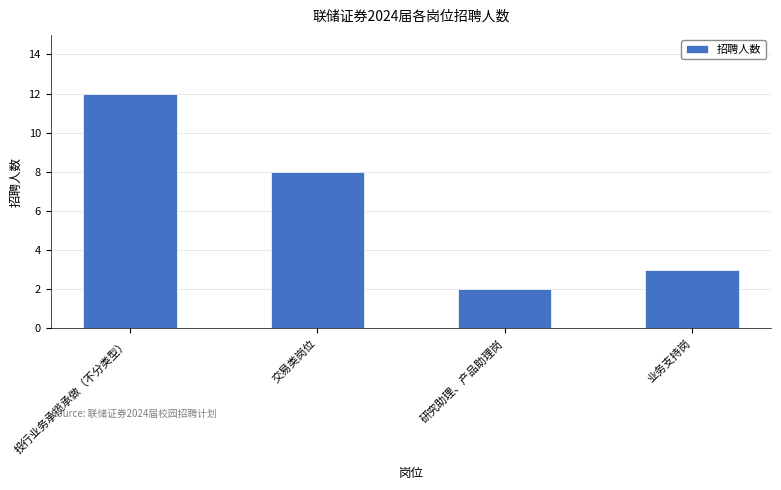

Rank the categories by value from lowest to highest.

研究助理、产品助理岗, 业务支持岗, 交易类岗位, 投行业务承揽承做（不分类型）